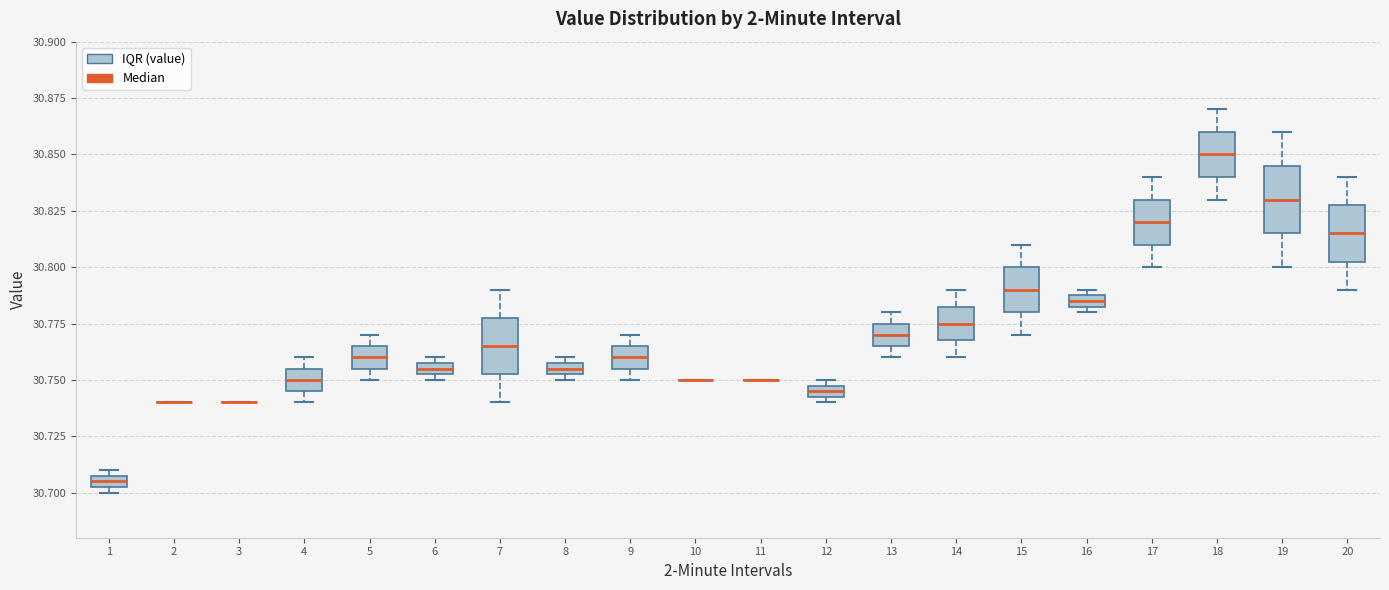

Where does the lower whisker of the box at x = 17 end on the y-axis? The values are not printed on the chart, so give them approximately, as read against the axis.

30.800